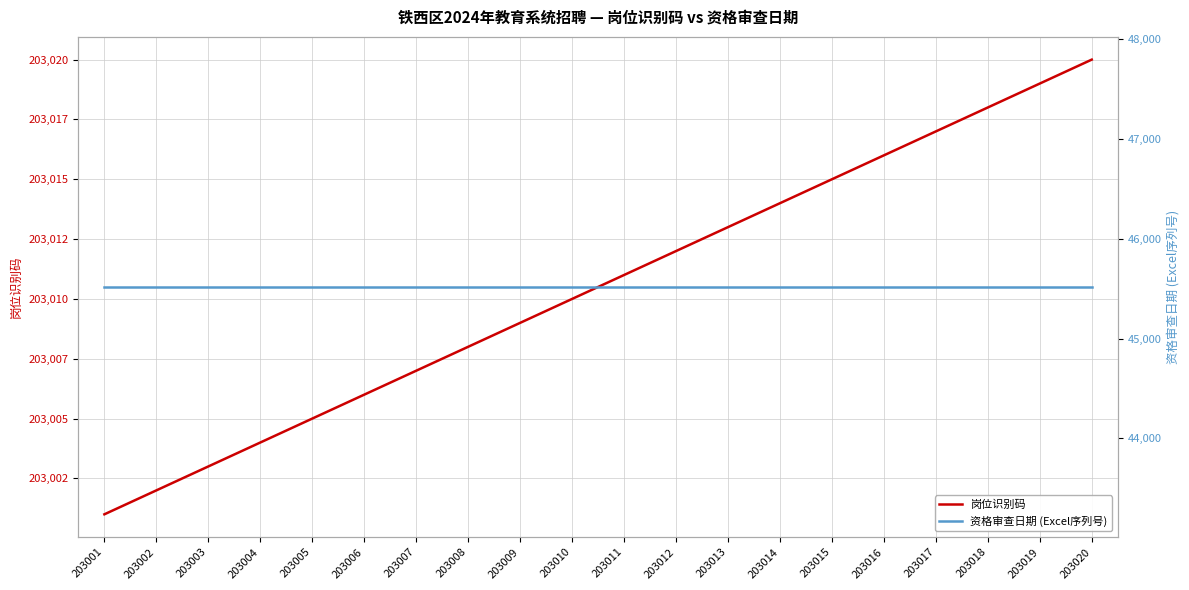

True or false: 岗位识别码 and 资格审查日期 (Excel序列号) cross at least once.

False